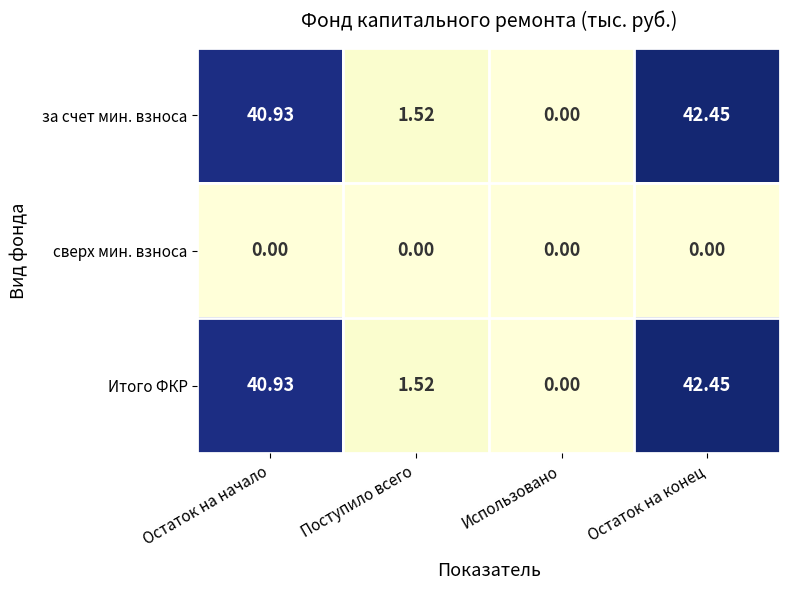

Which category has the highest value in the Итого ФКР series?

Остаток на конец